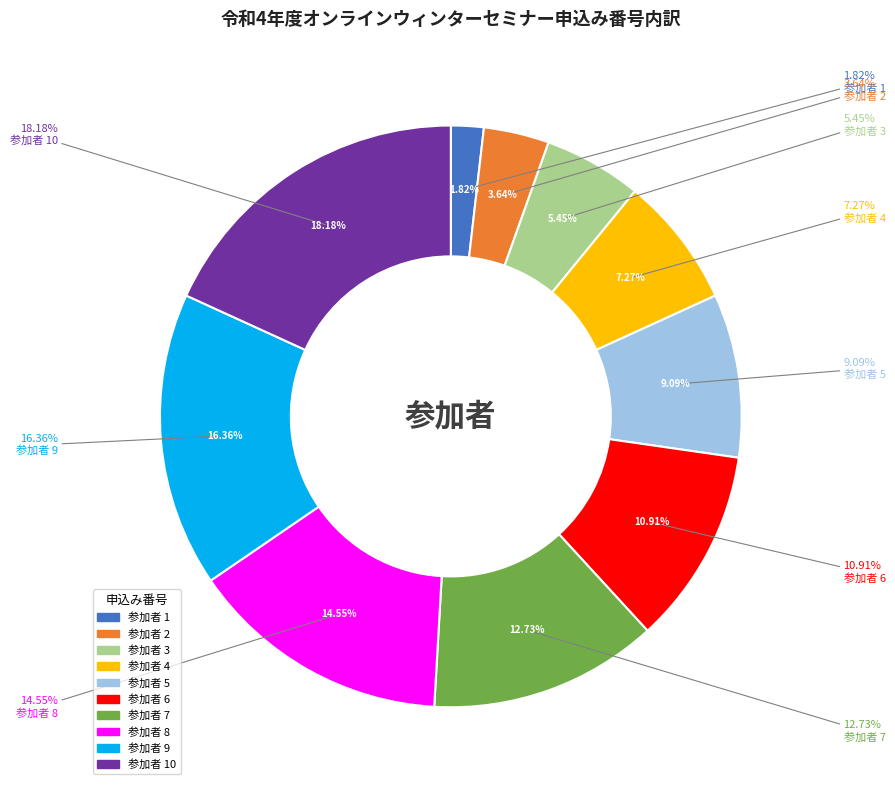

What is the smallest slice in the pie chart?

1